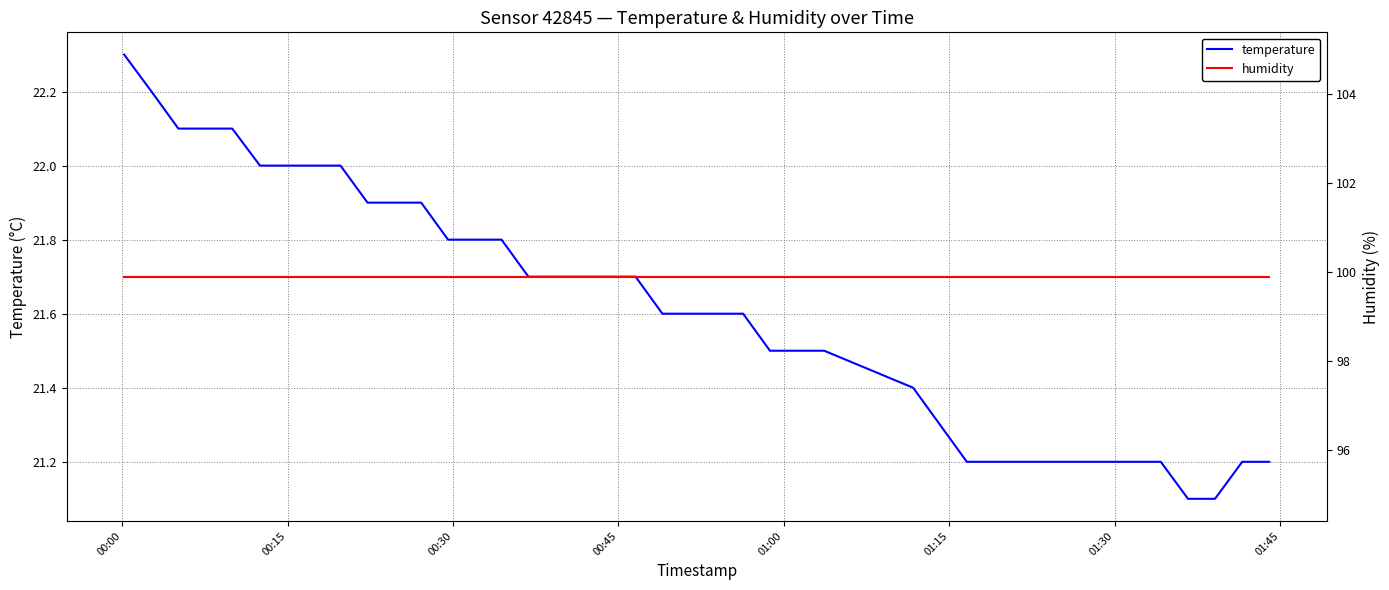

True or false: temperature and humidity cross at least once.

False